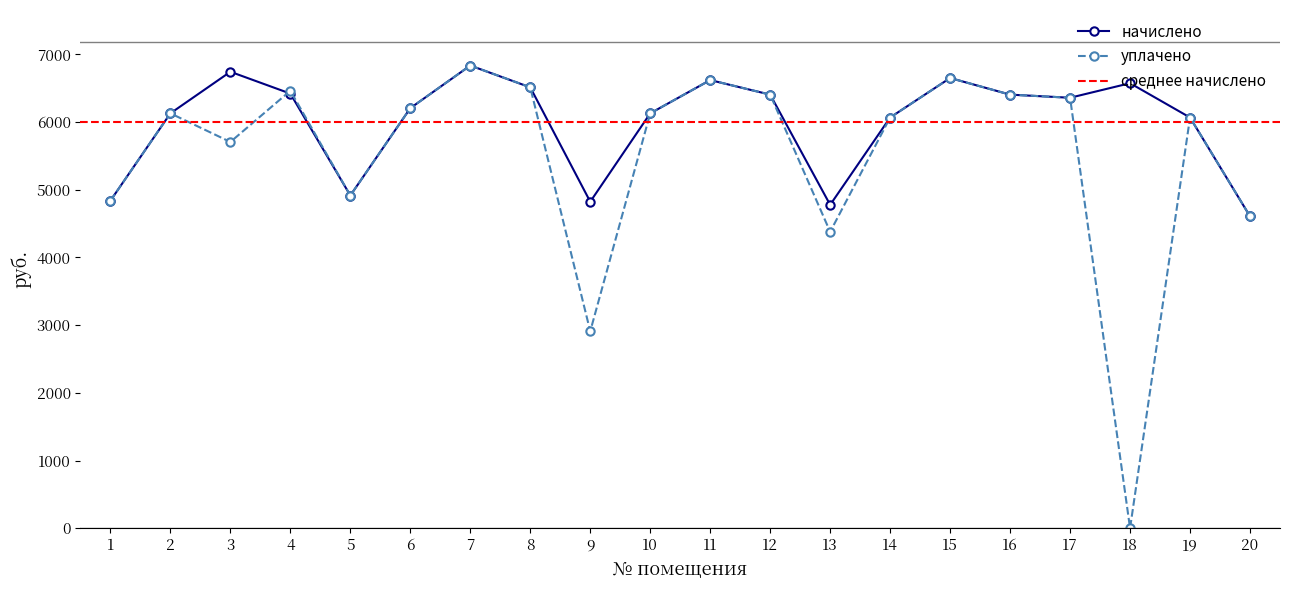

In начислено, how many points are lower than both neighbors (excluding endpoints)?

4